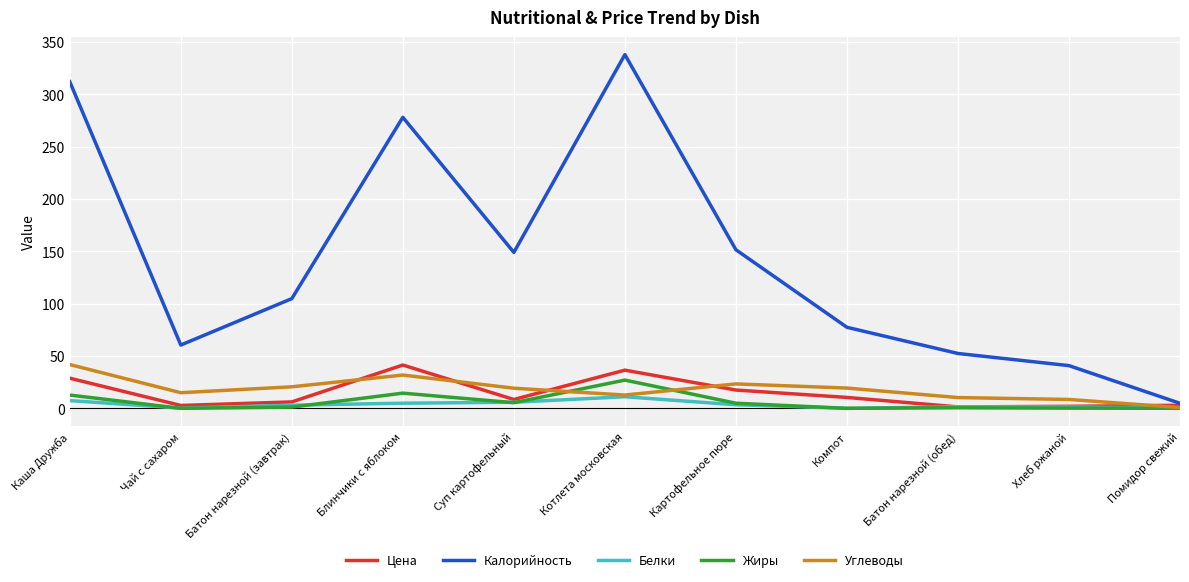

What are all the series names shown in the legend?

Цена, Калорийность, Белки, Жиры, Углеводы